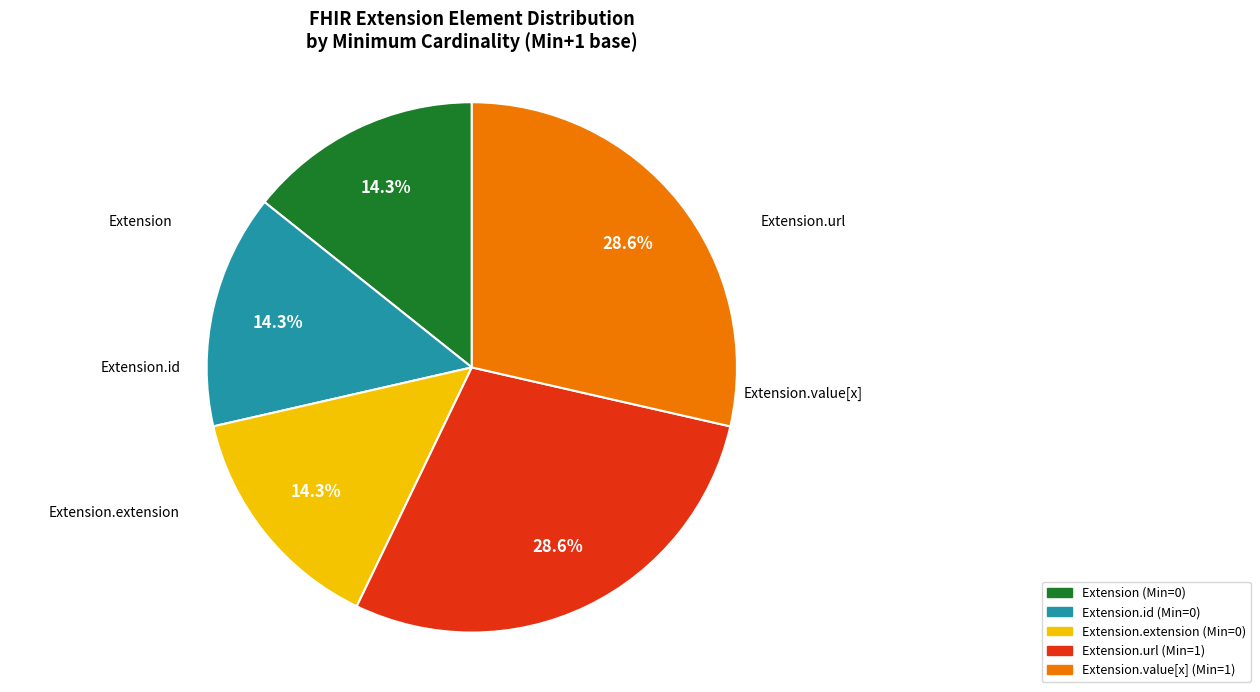

Does any single category account for the majority?

No